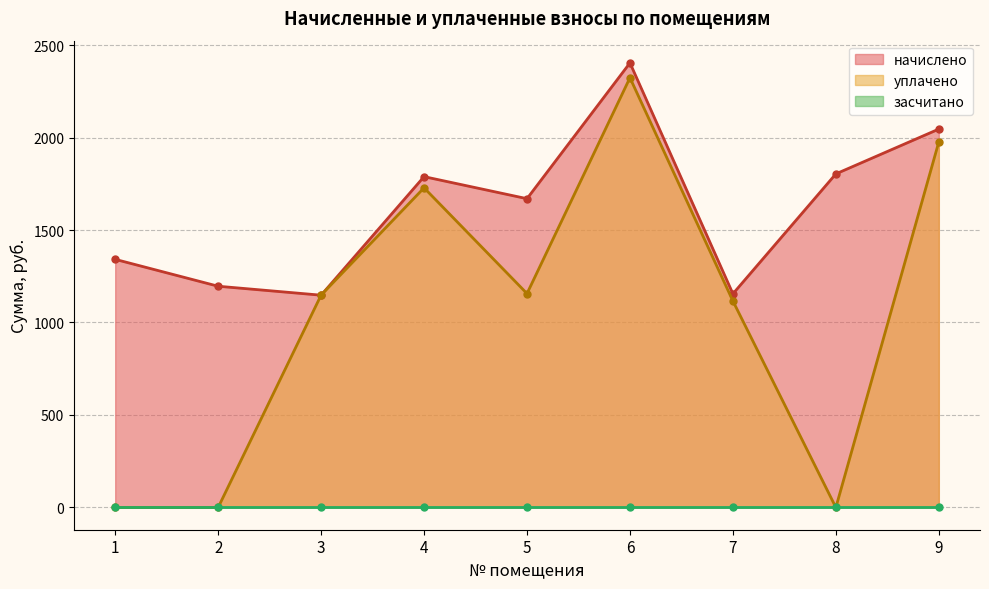

Reading left to right, extract all data points from this chart.

начислено: 1341.4	1196.0	1147.6	1788.5	1669.3	2403.3	1155.1	1803.4	2045.6
уплачено: 0.0	0.0	1148.1	1728.0	1156.4	2323.1	1116.1	0.0	1976.4